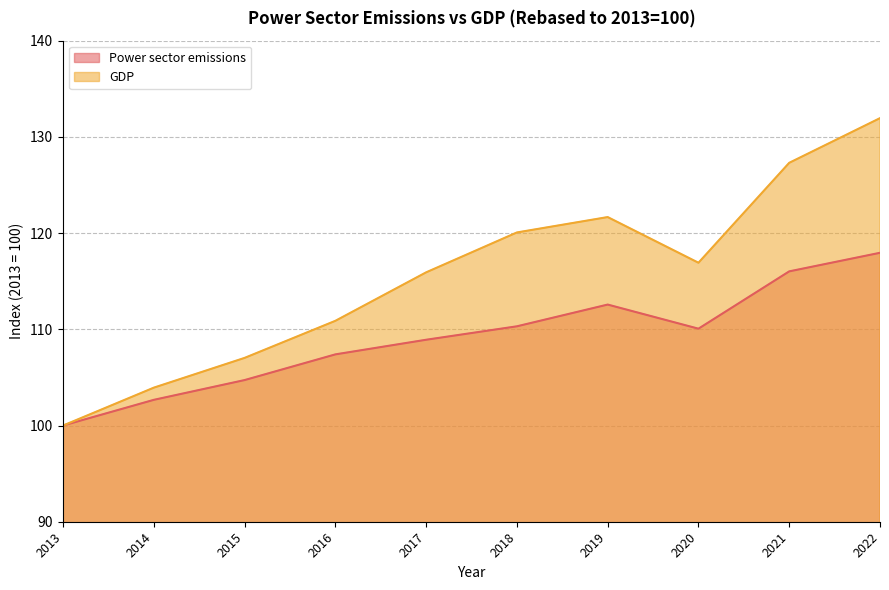

List the series in order of their peak value, highest first.

GDP, Power sector emissions